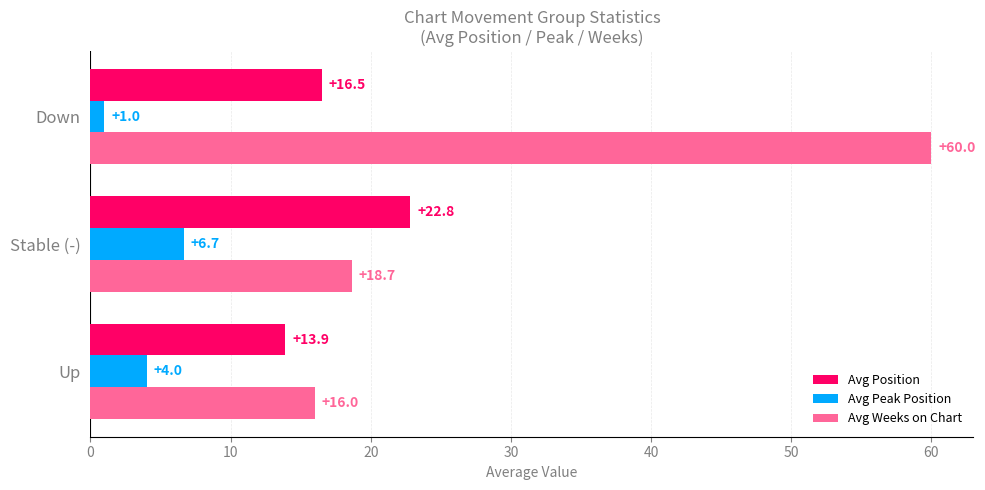

List the labels in order of Avg Weeks on Chart value, largest first.

Down, Stable (-), Up